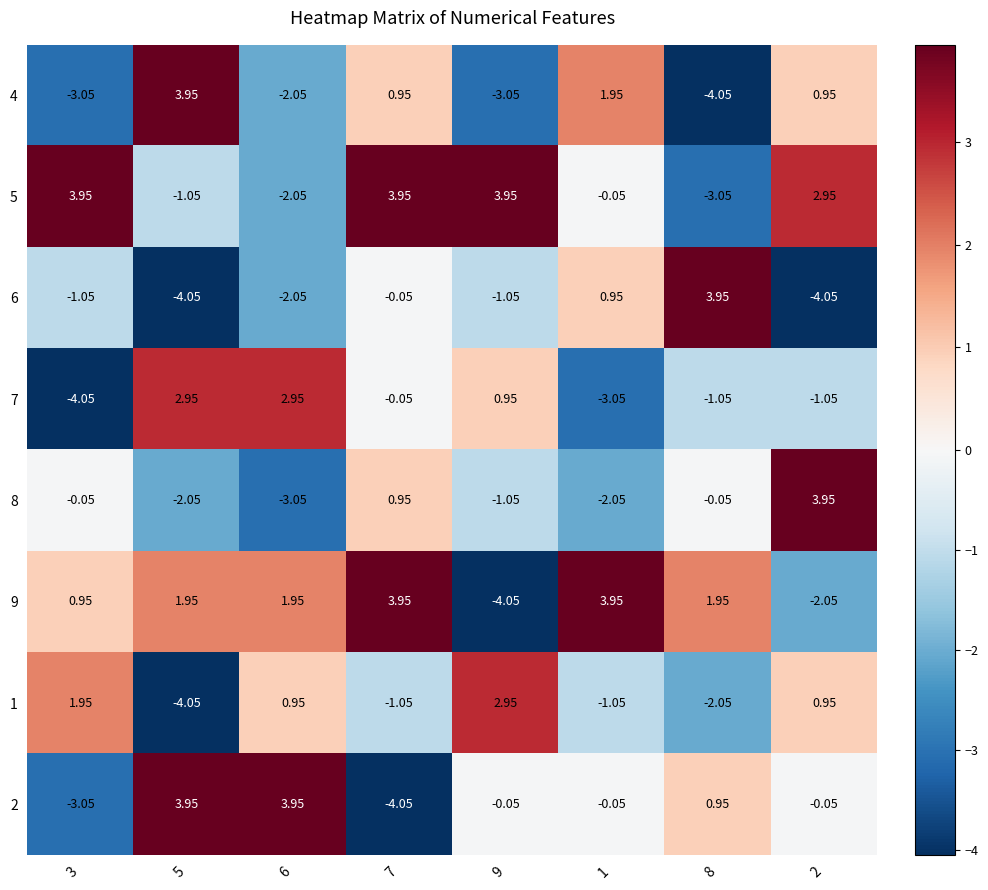

Is the value of 8 at 3 greater than the value of 5 at 6?

Yes